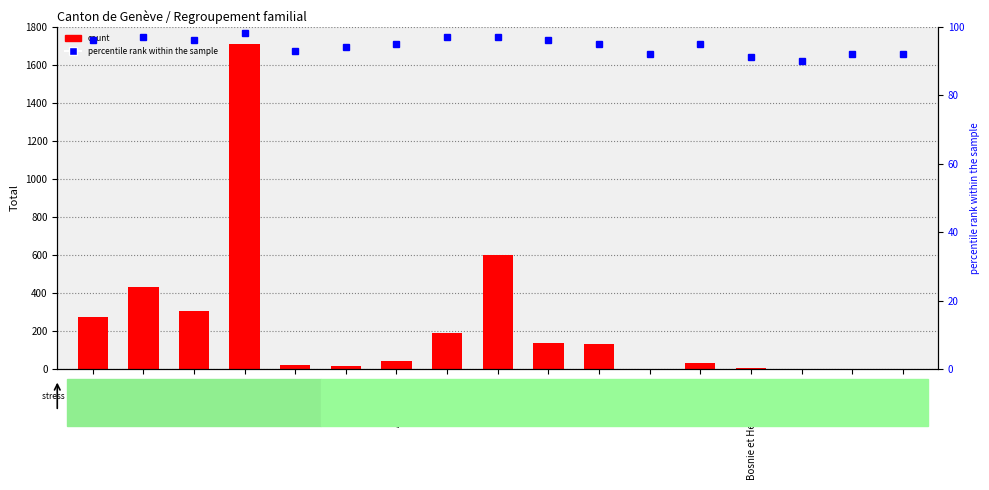

Reading right to left, extract all data points from this chart.

count: Croatie=4	Chypre=4	Bulgarie=1	Bosnie et Herzégovine=7	Belgique=34	Autriche=3	Kosovo=134	Italie=136	France=601	Espagne=193	Allemagne=45	Albanie=17	Océanie=21	Europe=1709	Asie=308	Amérique=430	Afrique=274
percentile rank within the sample: Croatie=92	Chypre=92	Bulgarie=90	Bosnie et Herzégovine=91	Belgique=95	Autriche=92	Kosovo=95	Italie=96	France=97	Espagne=97	Allemagne=95	Albanie=94	Océanie=93	Europe=98	Asie=96	Amérique=97	Afrique=96